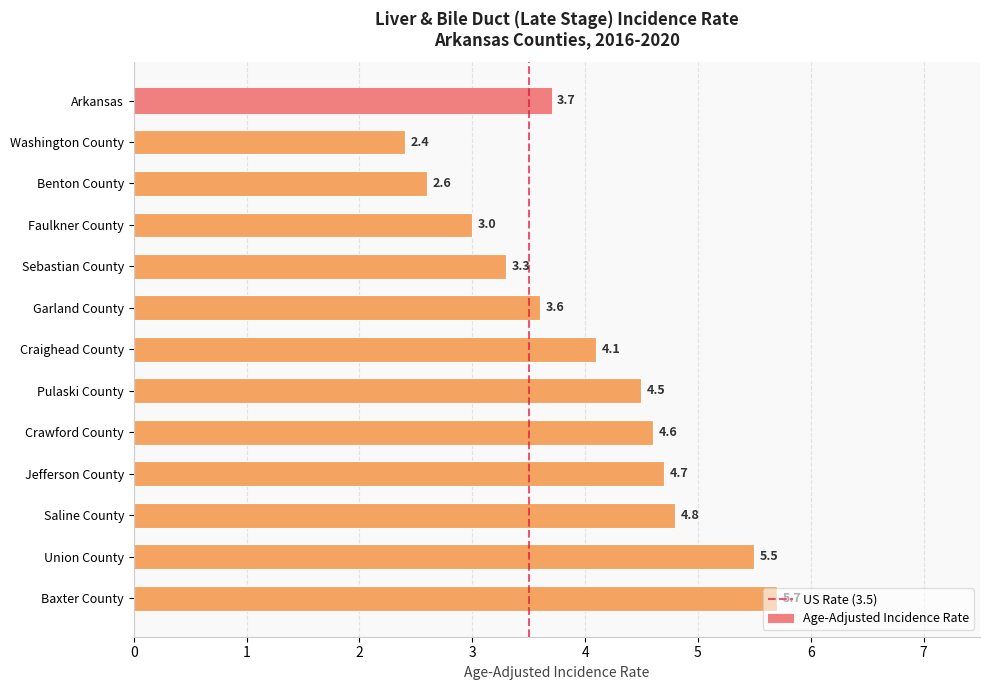

What is the difference between the values at Washington County and Faulkner County?

0.6